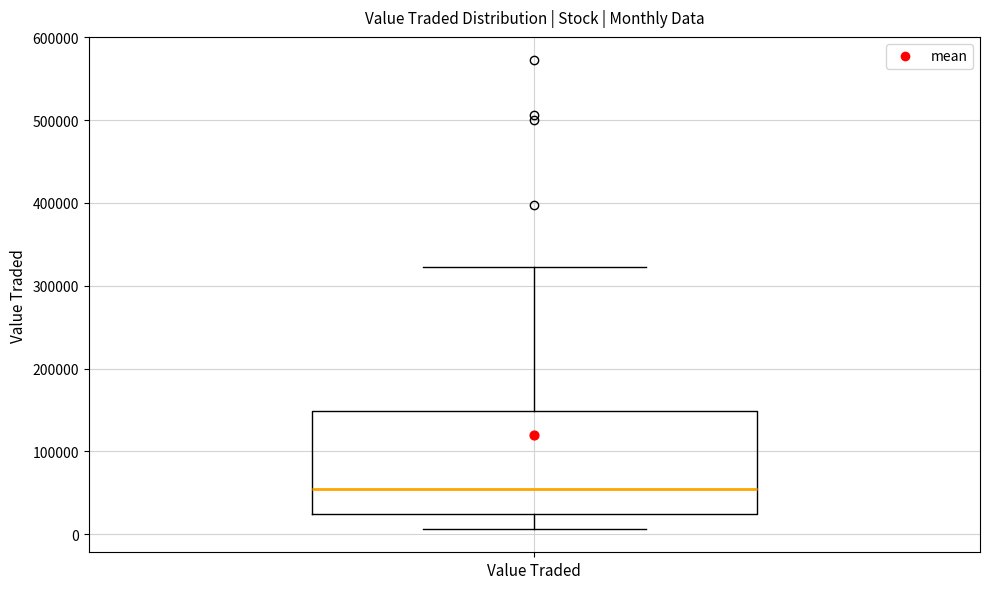

Read this box plot against the y-axis: the position of the median line, the range covered by the box, and the ends of both whiskers. The values are not printed on the chart, so give them approximately, as read against the axis.

median 50000, box 20000 to 150000, whiskers 10000 to 320000